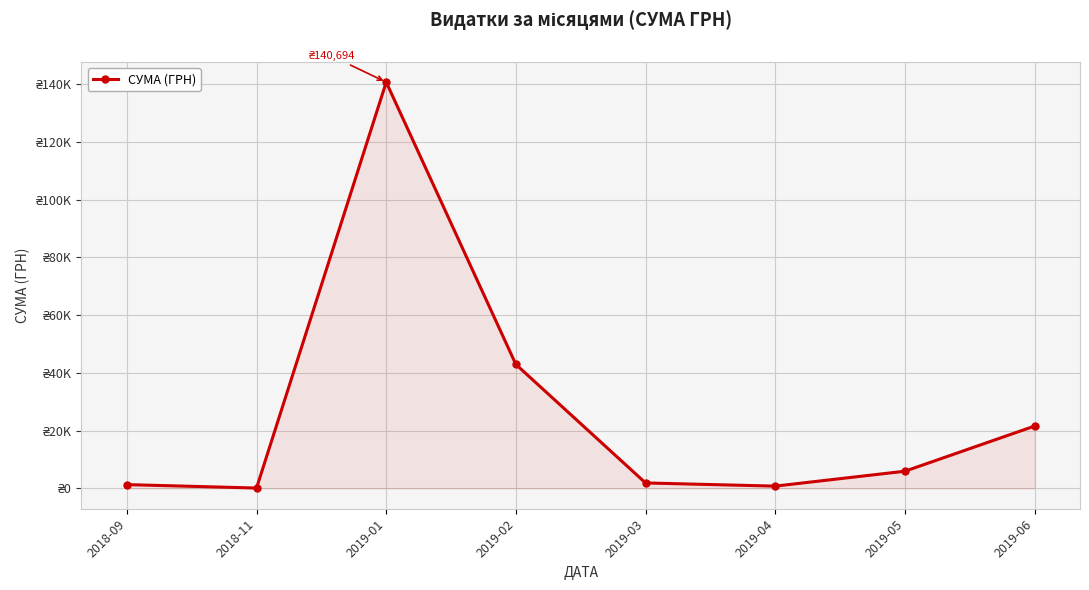

How many interior local peaks (higher than both neighbors) does the data have?

1